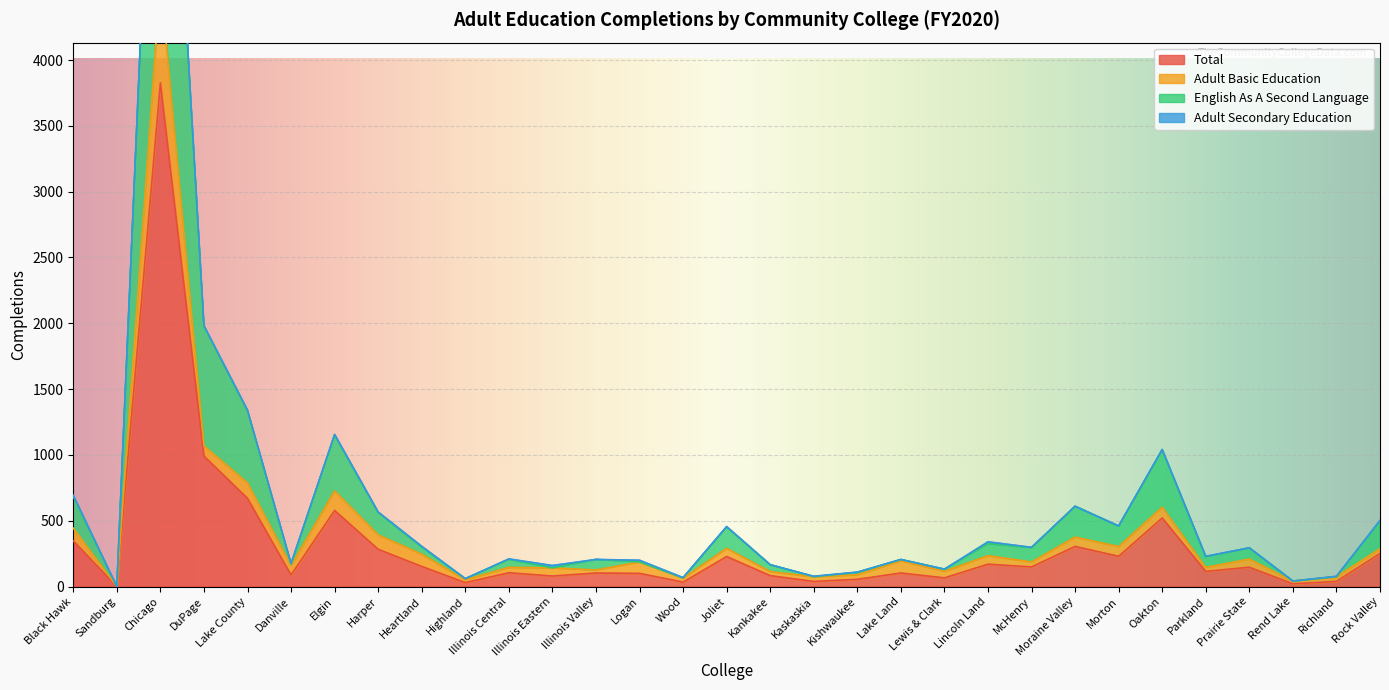

Which category has the lowest value in the Total series?

Sandburg